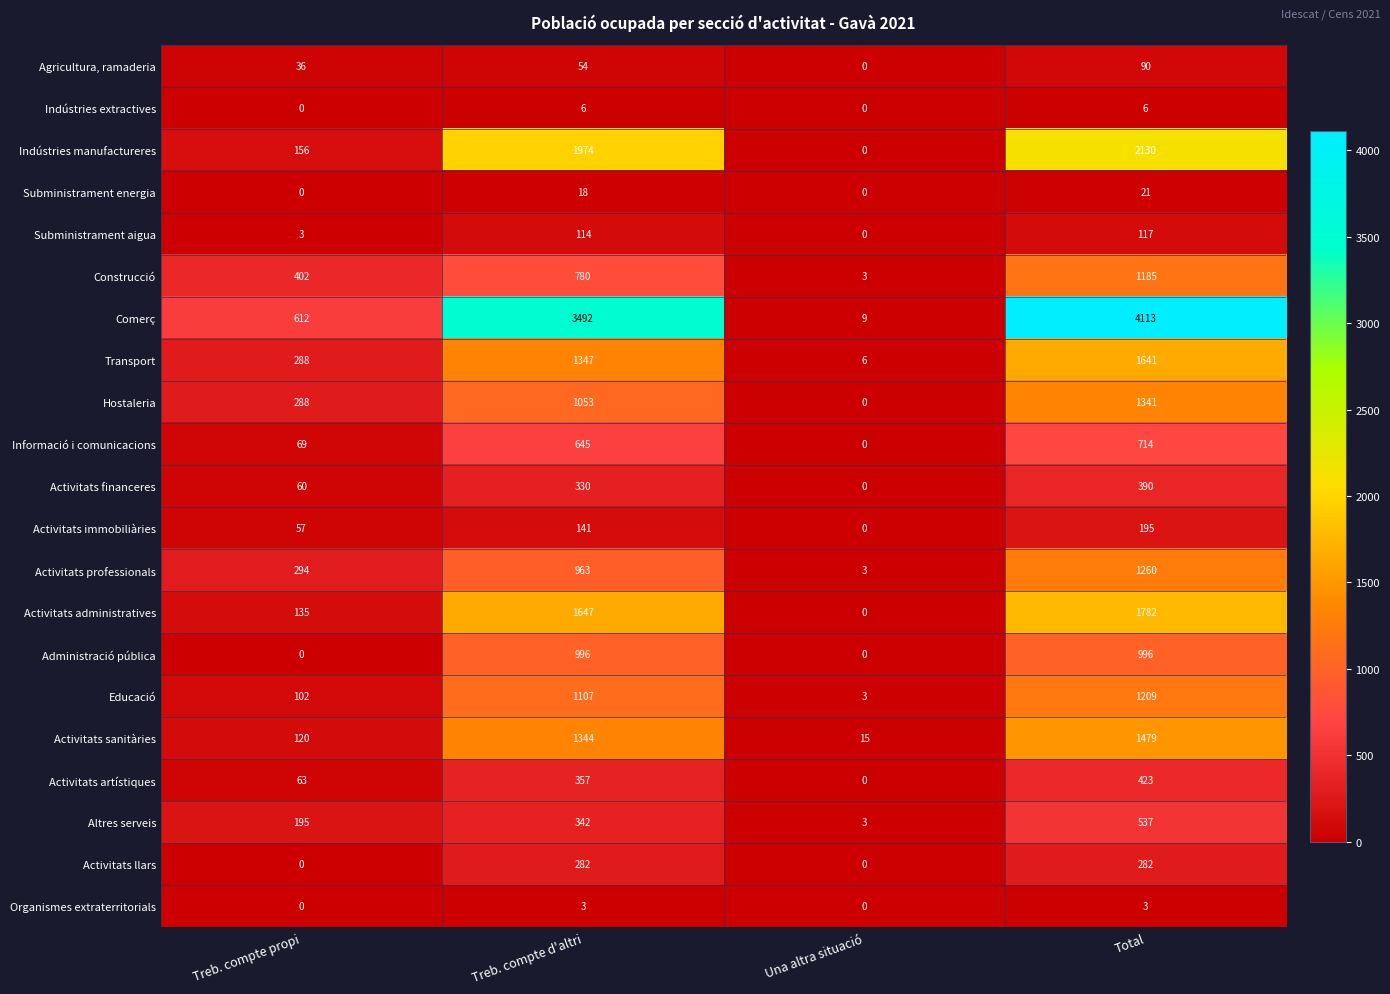

Is it true that Administració pública equals 457 at Una altra situació?

False